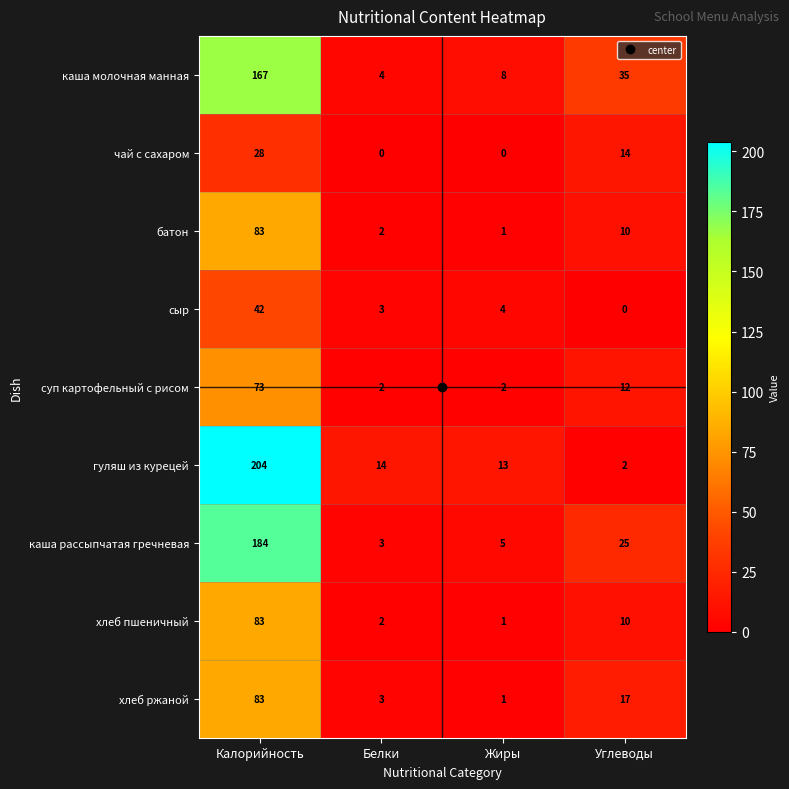

What is the spread (max minus min) of values at Белки?

14